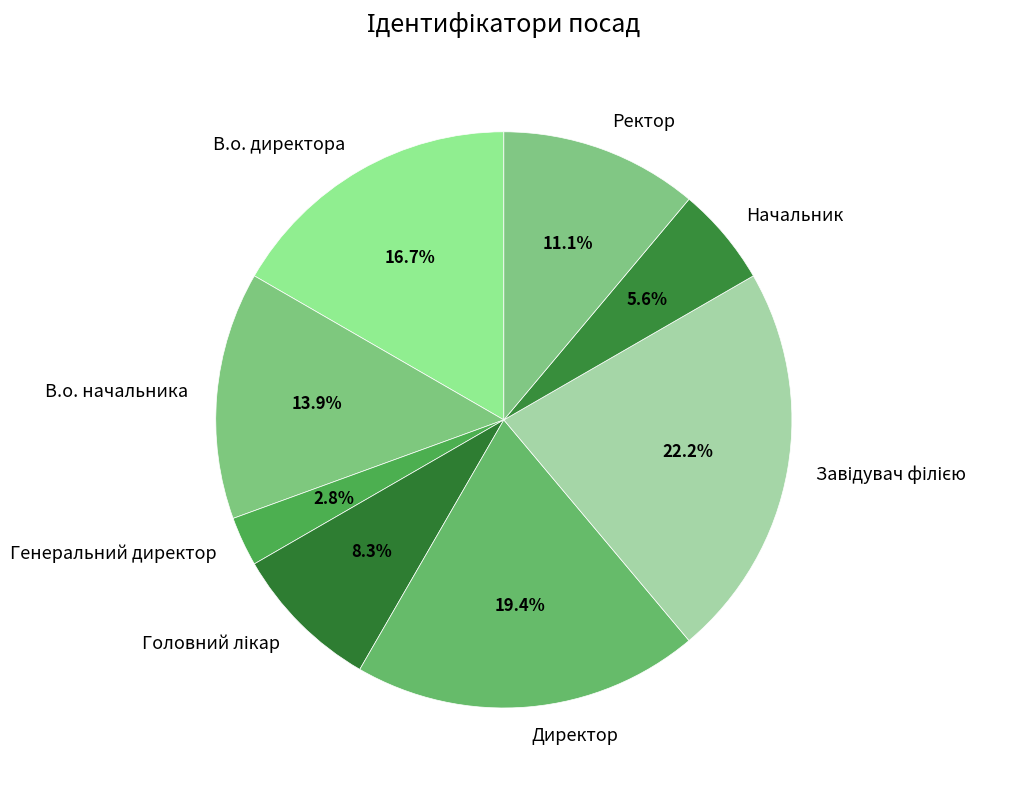

What percentage is NOT represented by Начальник?

94.4%